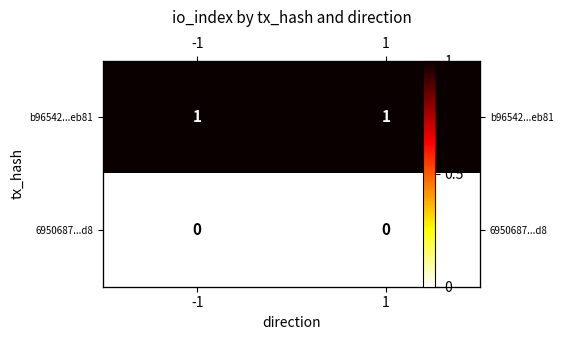

At which category is the sum across all series the highest?

-1